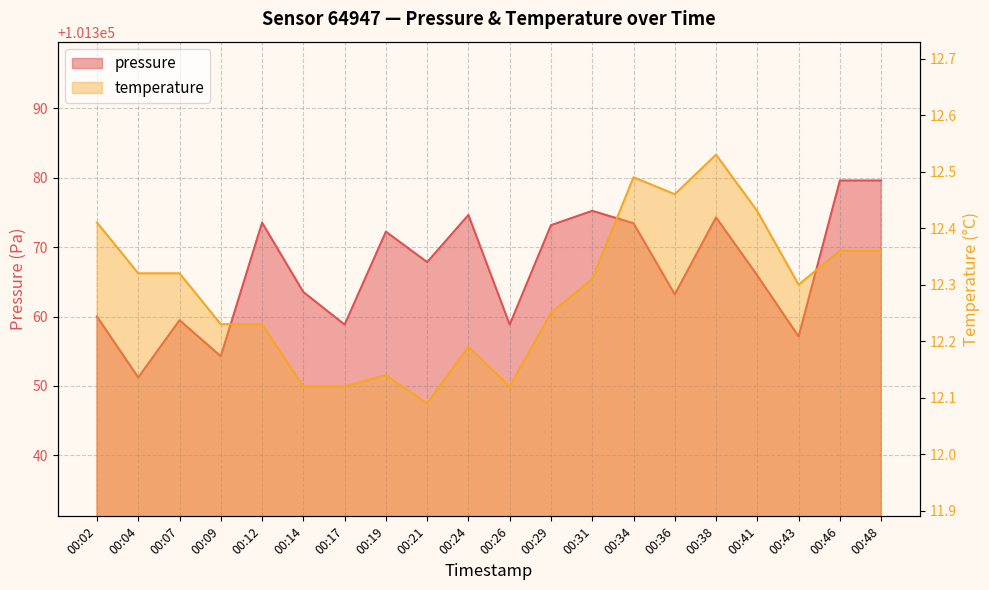

What is the sum of the pressure values at 00:19 and 00:43?

202729.4